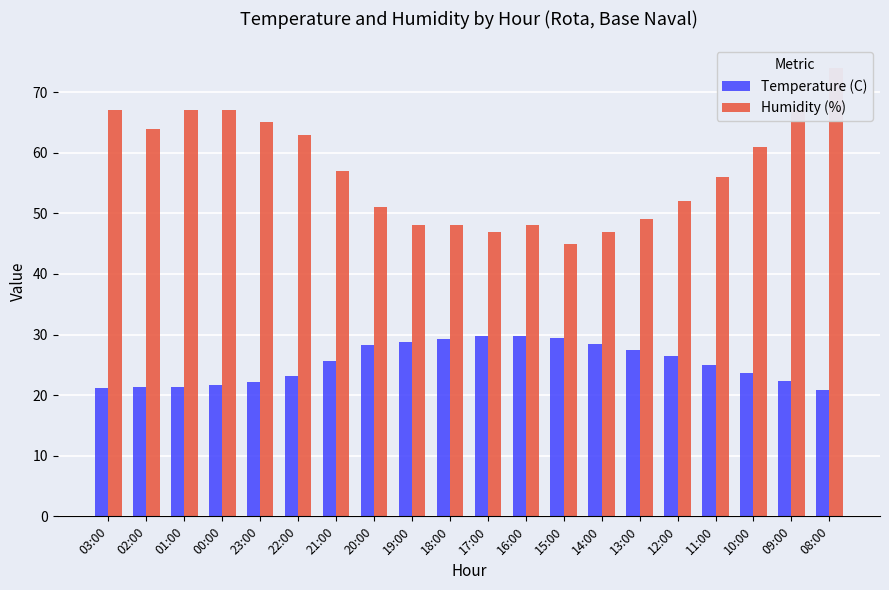

What are all the series names shown in the legend?

Temperature (C), Humidity (%)